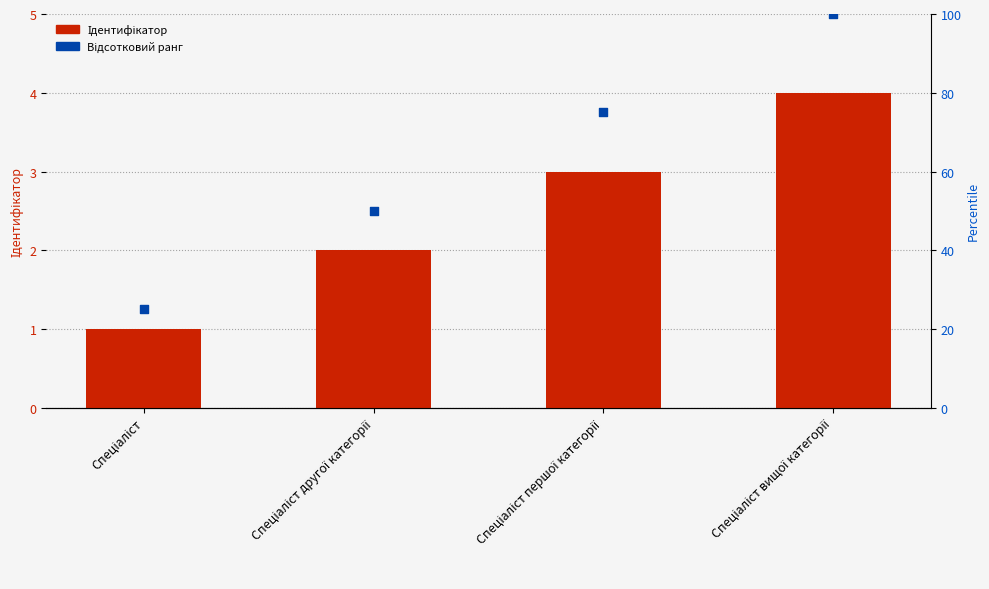

What are all the series names shown in the legend?

Ідентифікатор, Відсотковий ранг